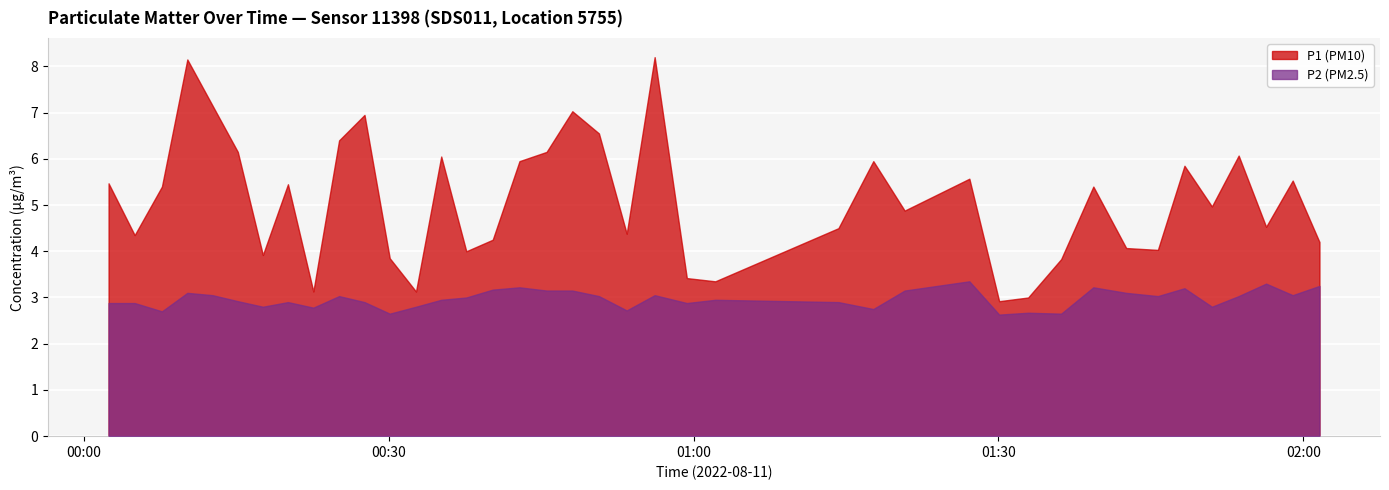

True or false: P1 (PM10) and P2 (PM2.5) cross at least once.

False